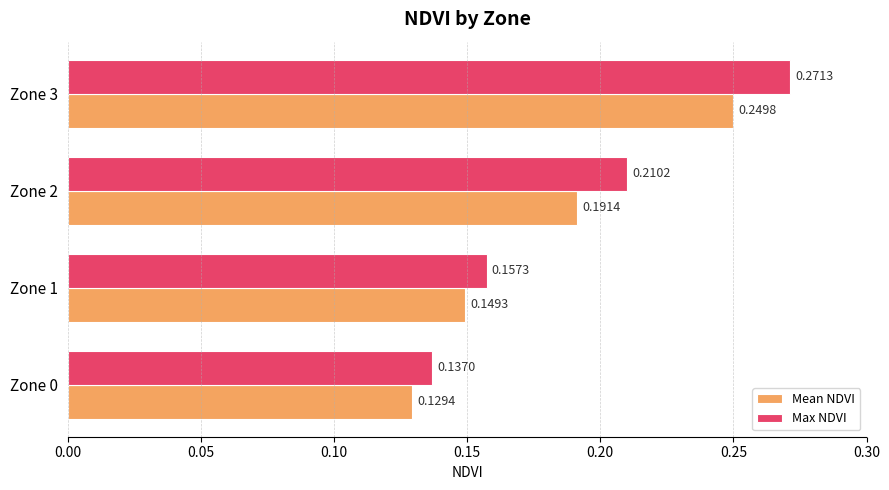

Which series has the largest range (max minus min)?

Max NDVI